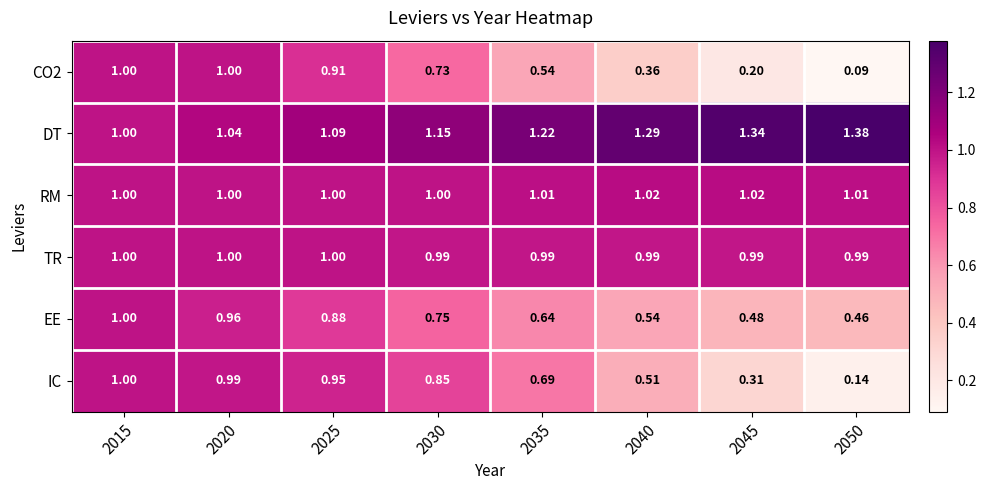

Which series has the largest total across all categories?

DT